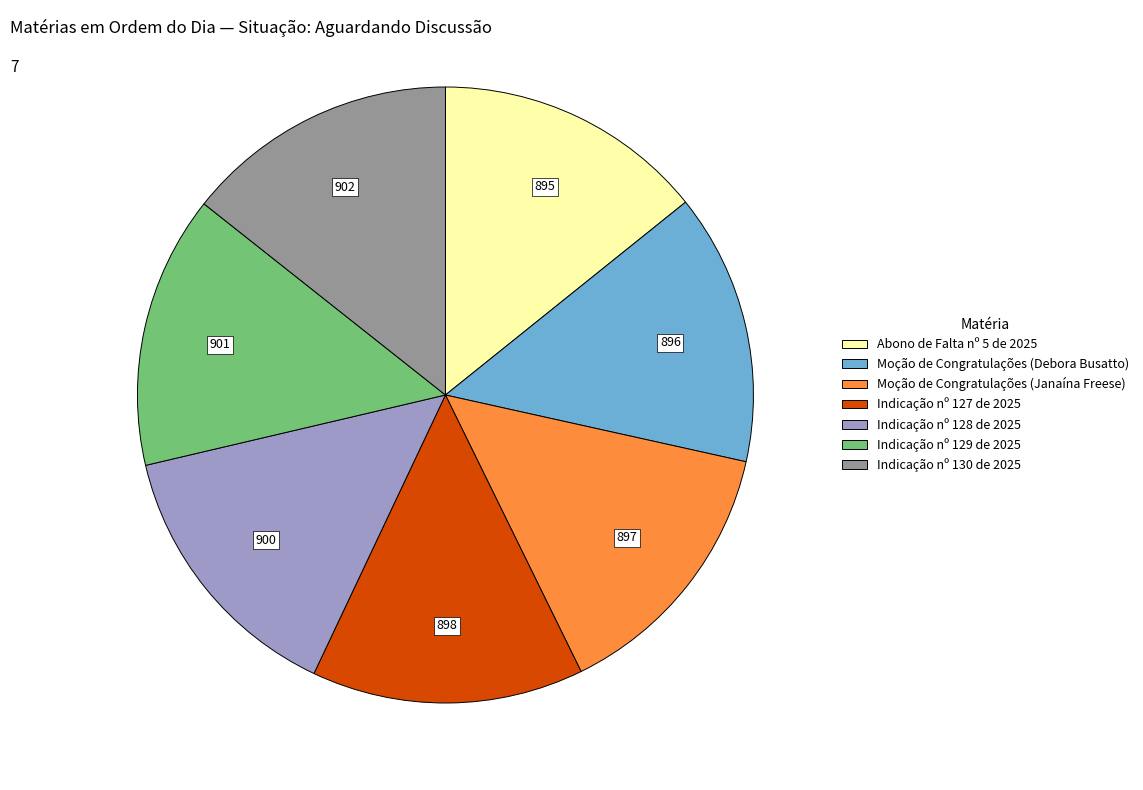

Is it true that Indicação nº 128 de 2025 is 21% of the pie?

False